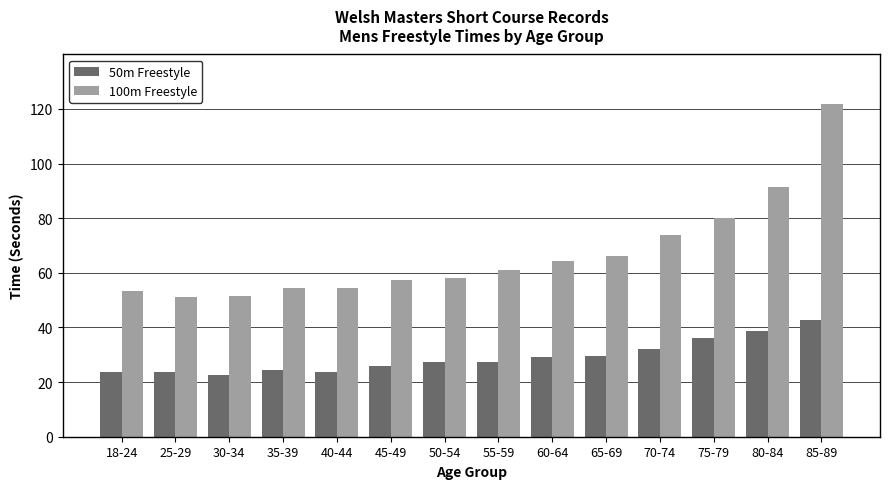

Which series has the largest range (max minus min)?

100m Freestyle